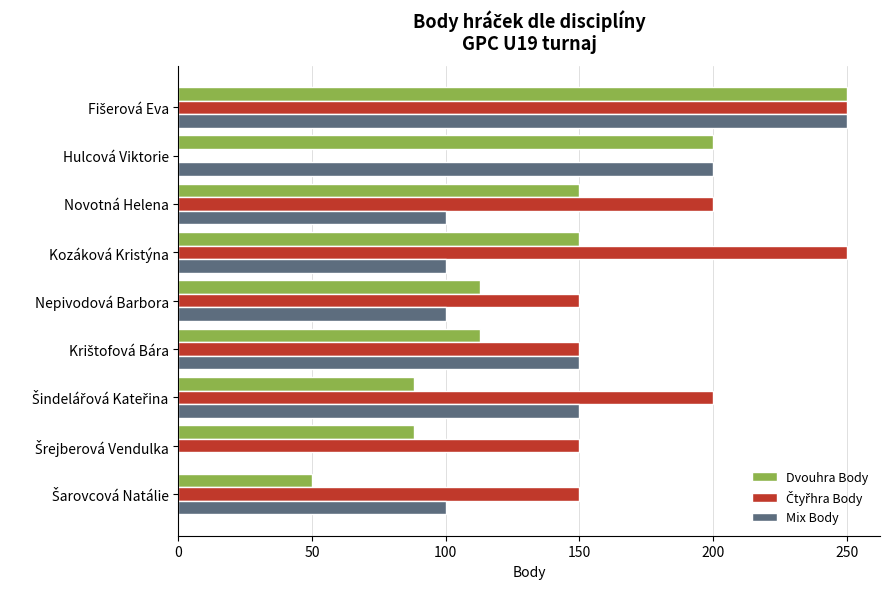

What is the approximate value of Mix Body at Nepivodová Barbora?

100